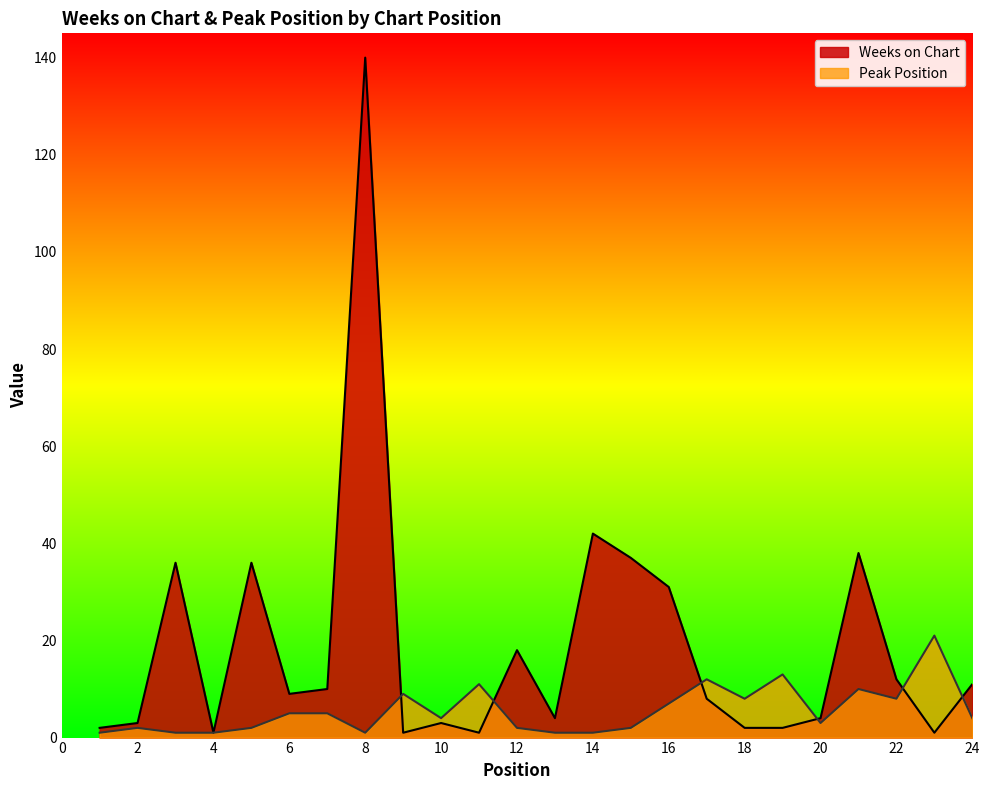

The Weeks on Chart series shows 1 at 23. True or false?

False